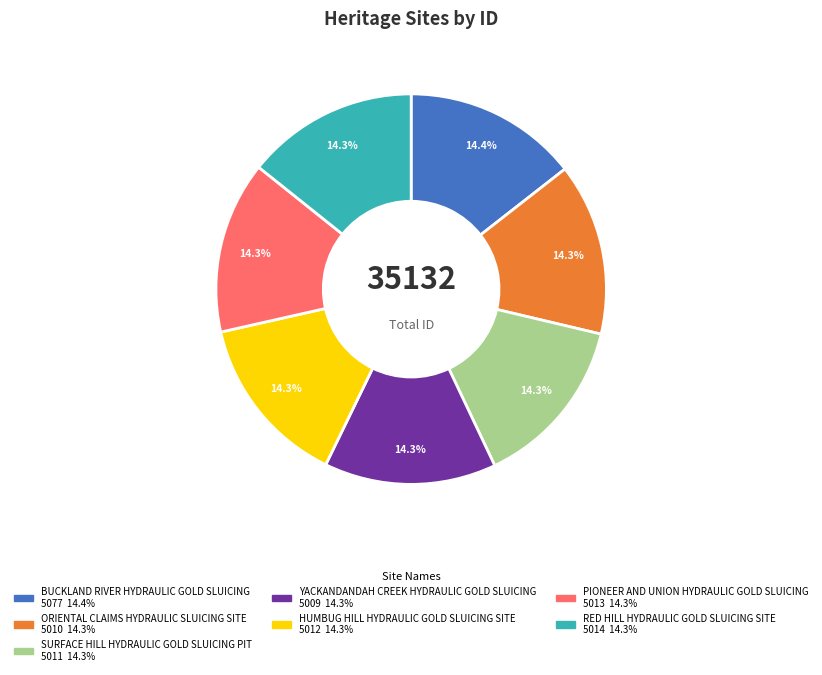

What is the ratio of the value at HUMBUG HILL HYDRAULIC GOLD SLUICING SITE to the value at ORIENTAL CLAIMS HYDRAULIC SLUICING SITE?

1.0